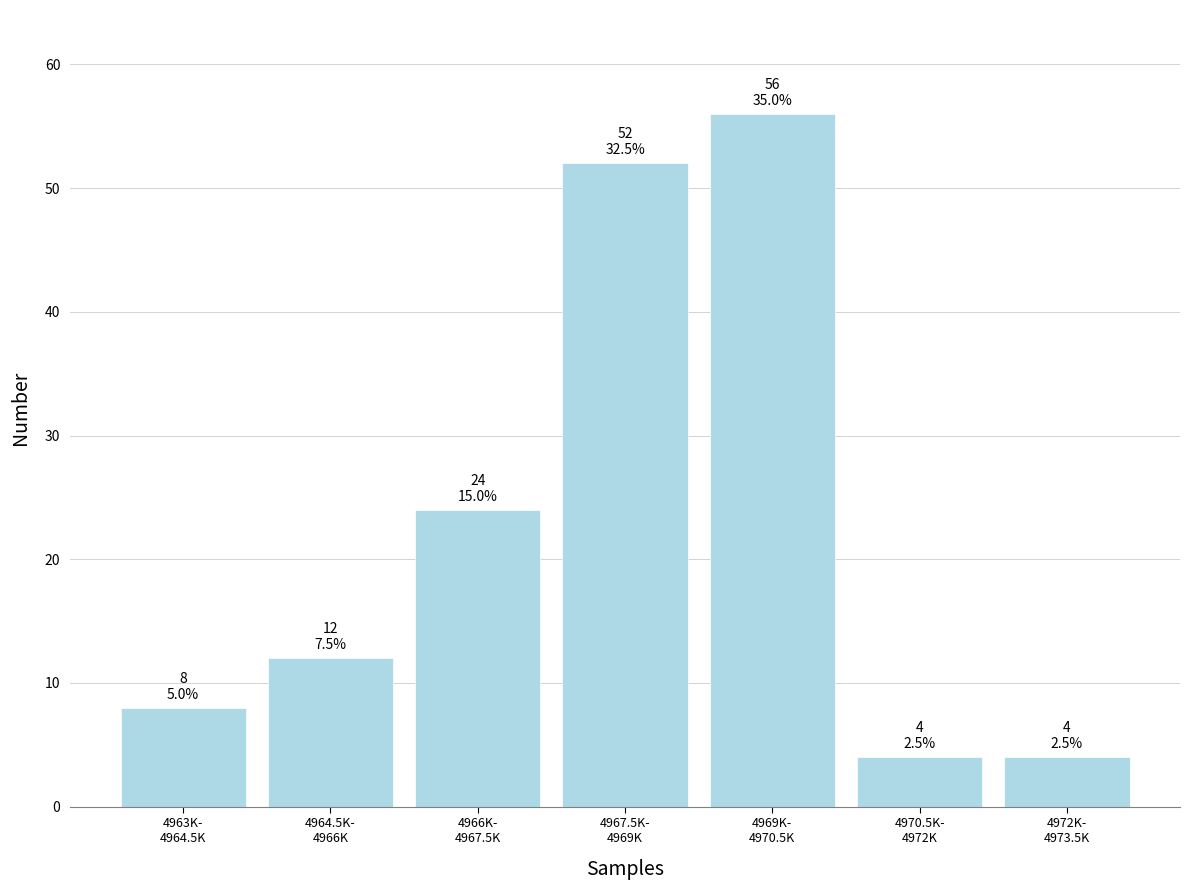

Reading left to right, extract all data points from this chart.

8	12	24	52	56	4	4